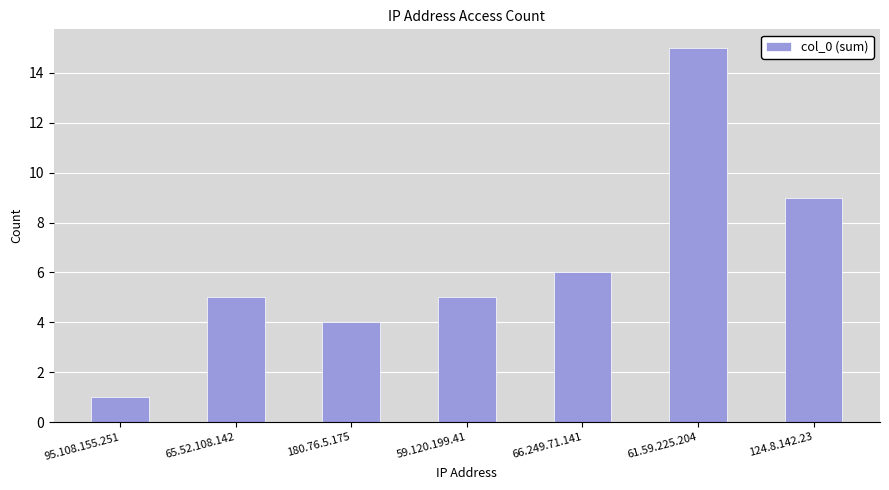

Which label corresponds to the smallest value in the chart?

95.108.155.251